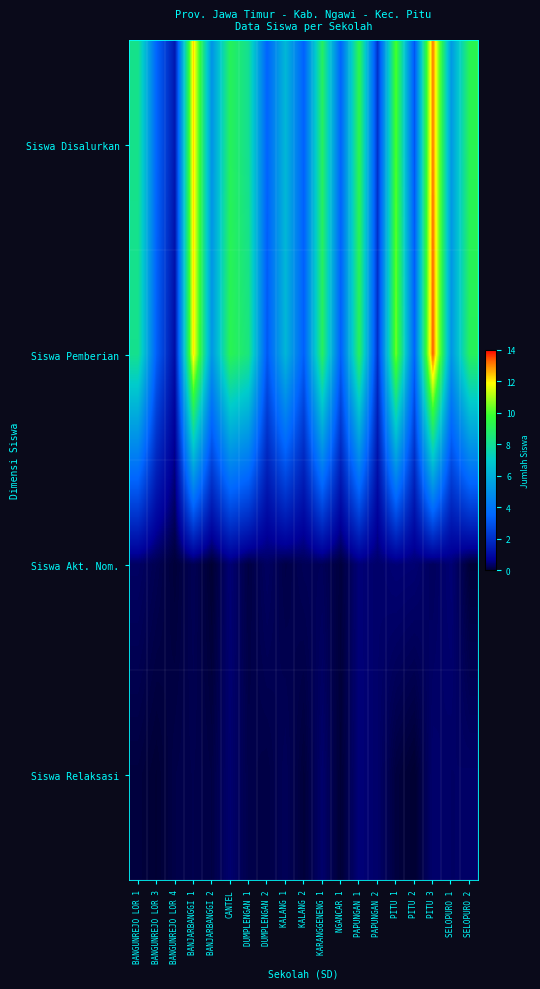

Count the number of data series in this chart.

4